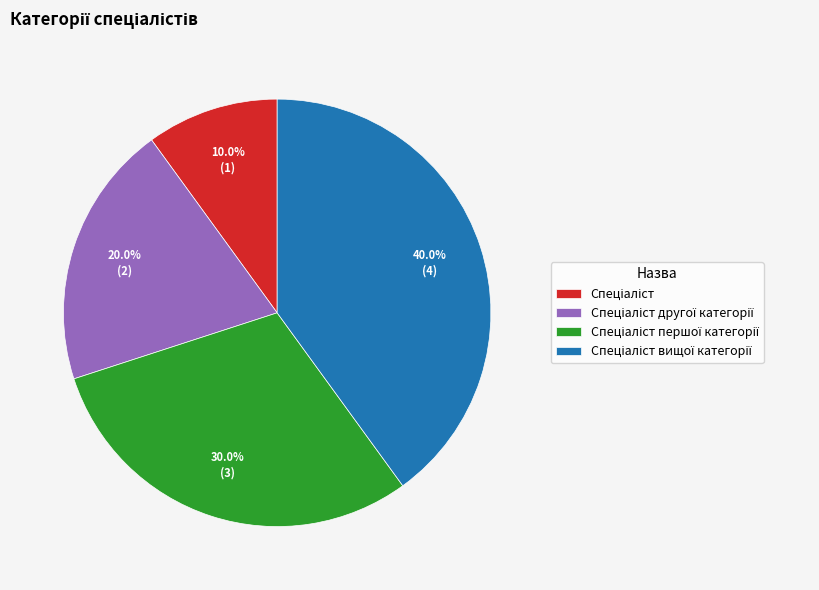

Does any single category account for the majority?

No